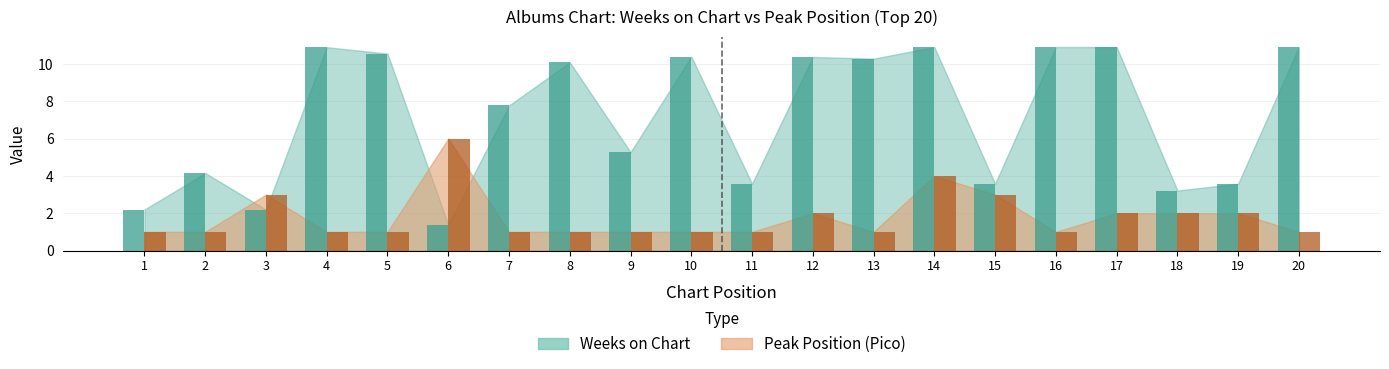

Where is the data nearest to the value 3?

3